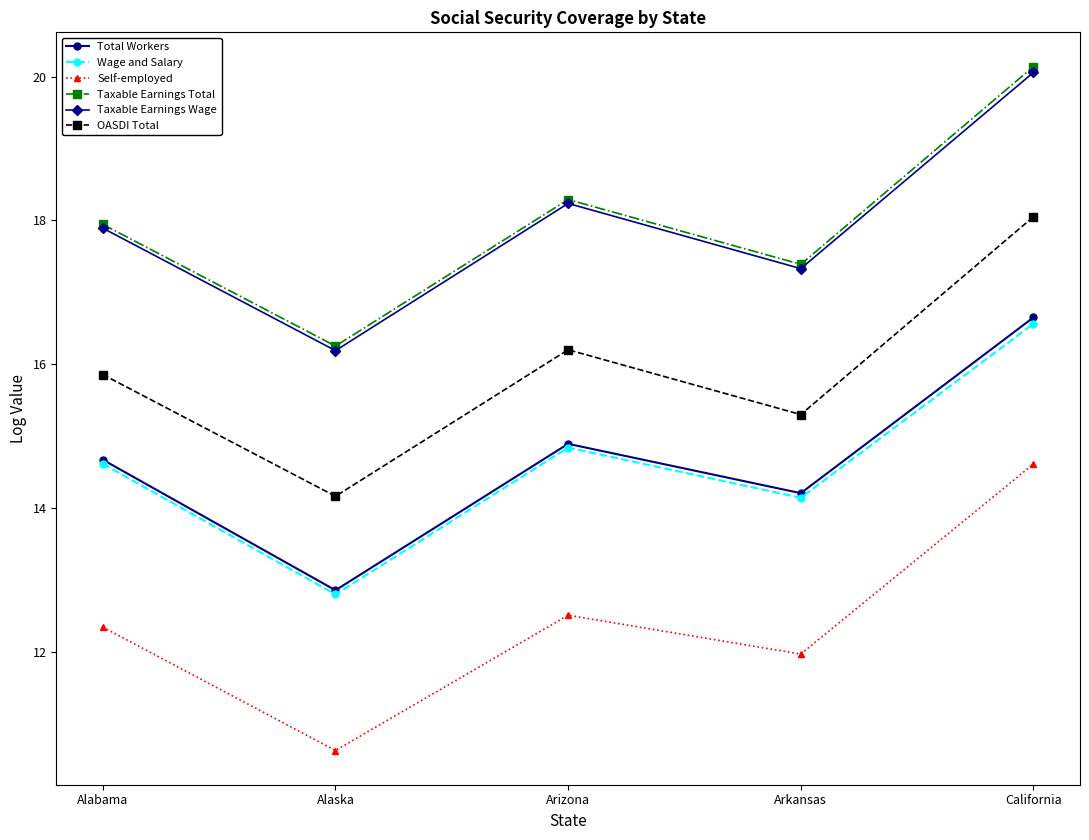

How many interior local peaks does the Wage and Salary series have?

1